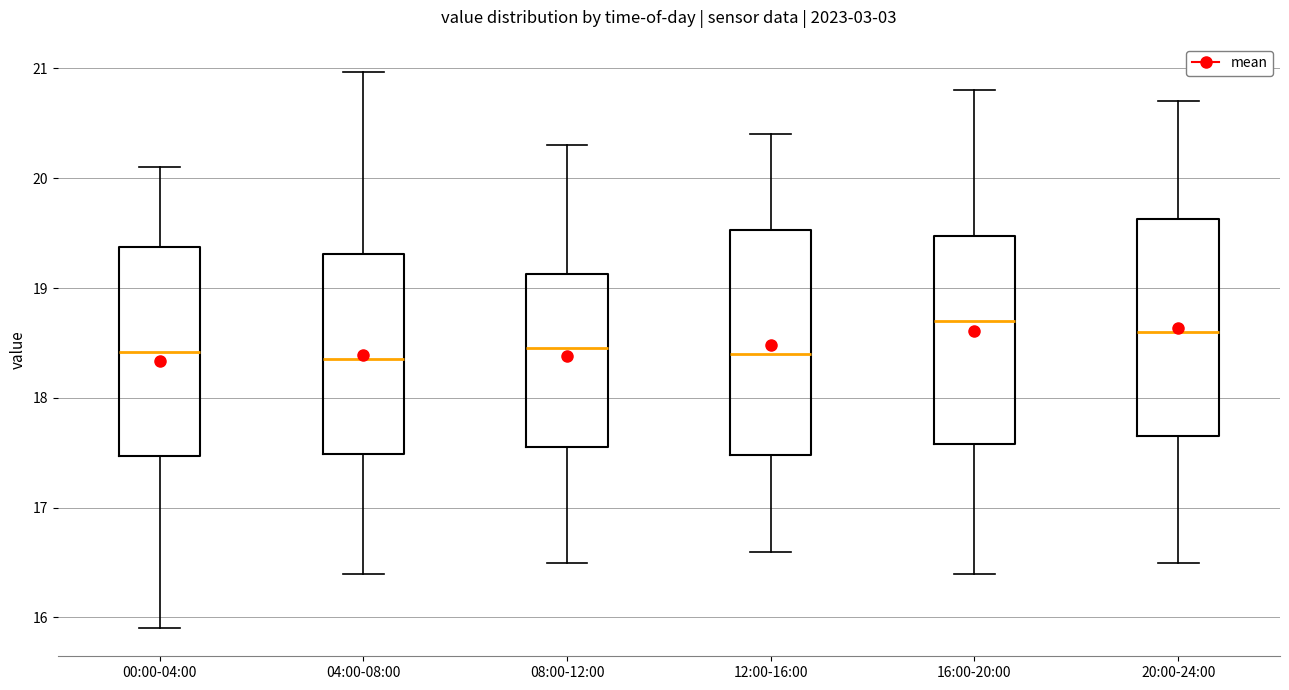

Where is the upper edge of the box for 16:00-20:00 on the y-axis? The values are not printed on the chart, so give them approximately, as read against the axis.

19.5